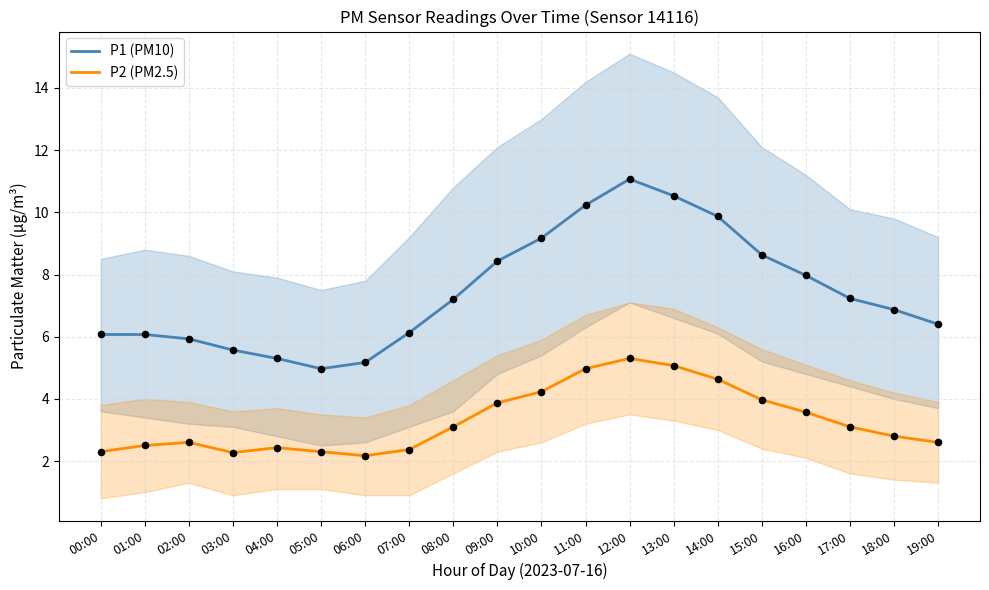

Which series has the largest total across all categories?

P1 (PM10)